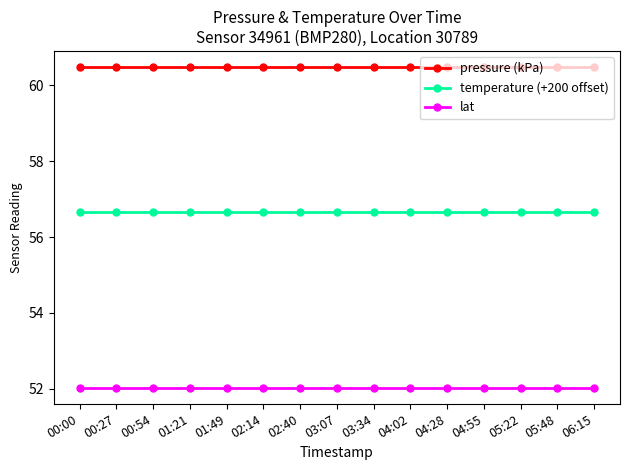

How many lines are shown in the chart?

3